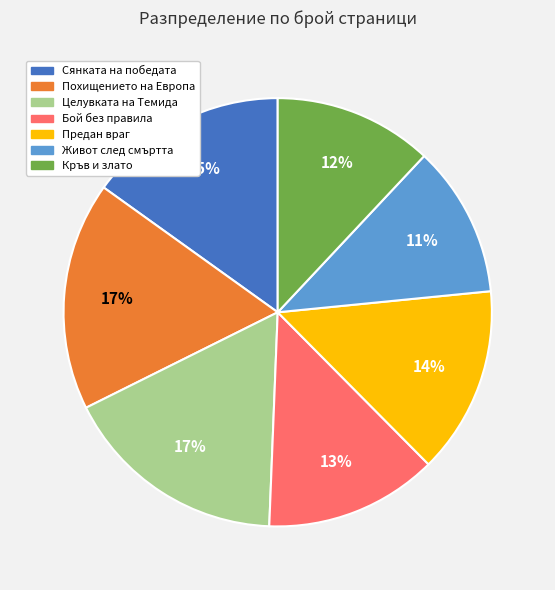

Between Похищението на Европа and Сянката на победата, which is larger?

Похищението на Европа